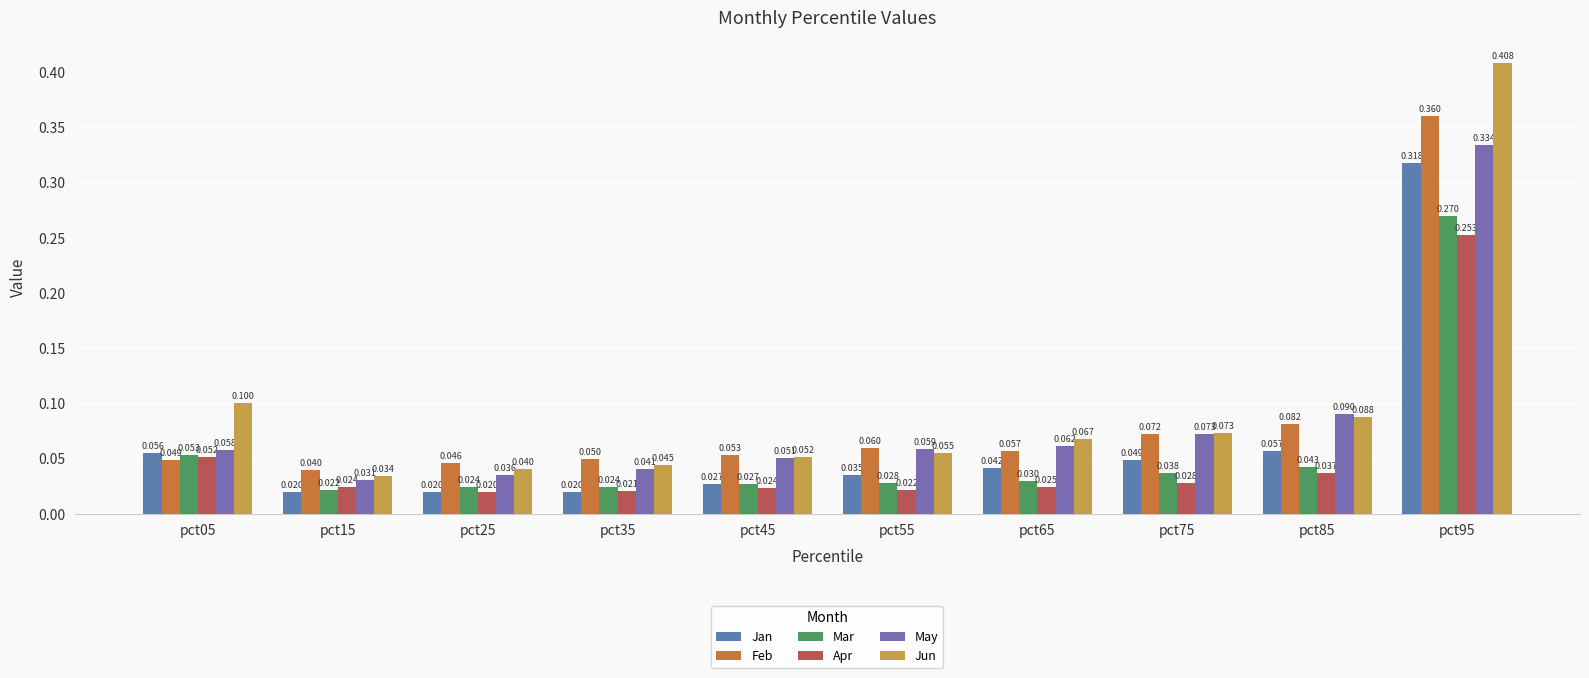

What are all the series names shown in the legend?

Jan, Feb, Mar, Apr, May, Jun